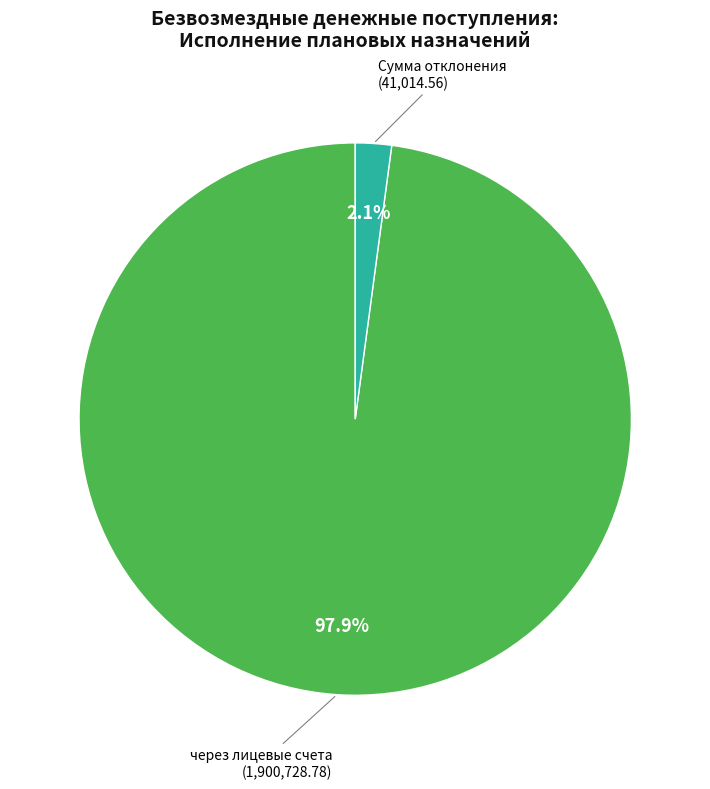

Is there a majority slice in this chart?

Yes